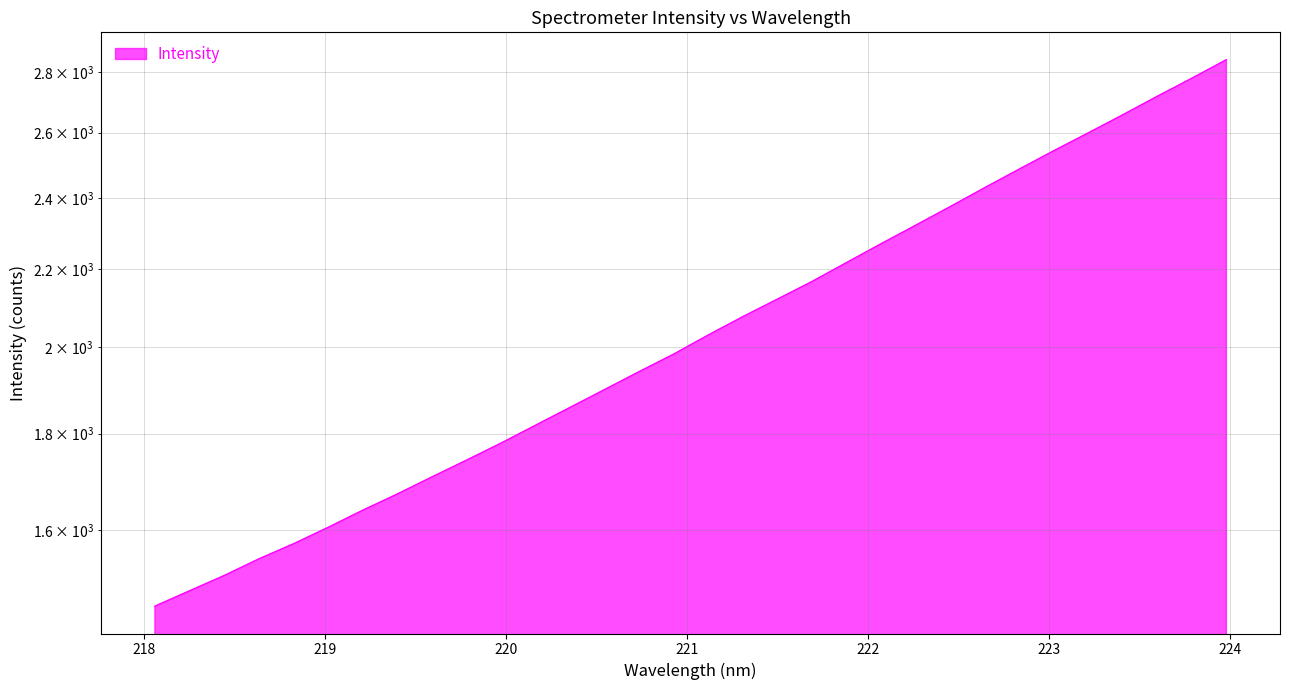

What is the ratio of the value at 218.2508 to the value at 220.7354?

0.8